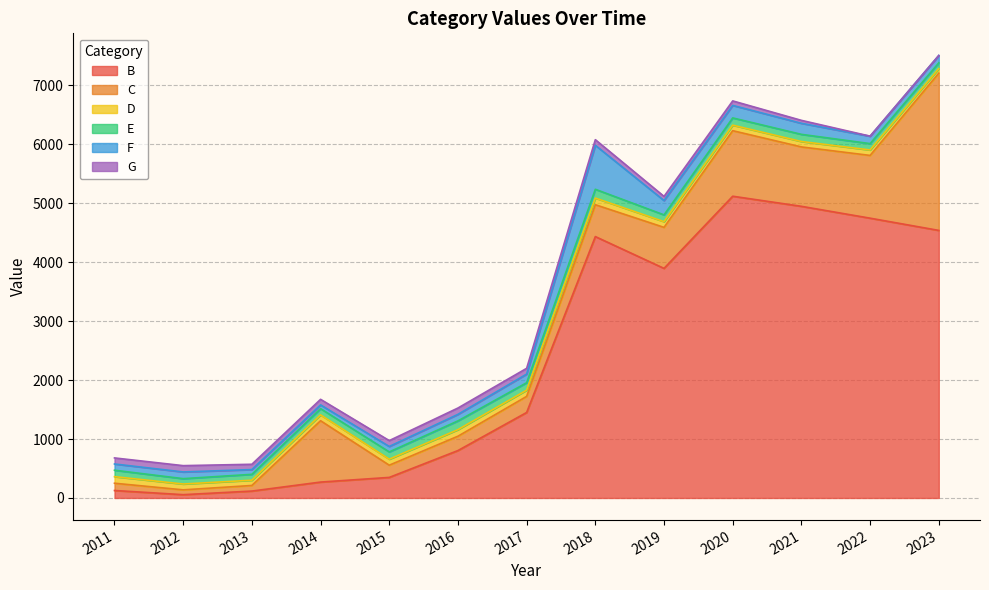

What is the difference between the highest and lowest values at 2011?

23.9